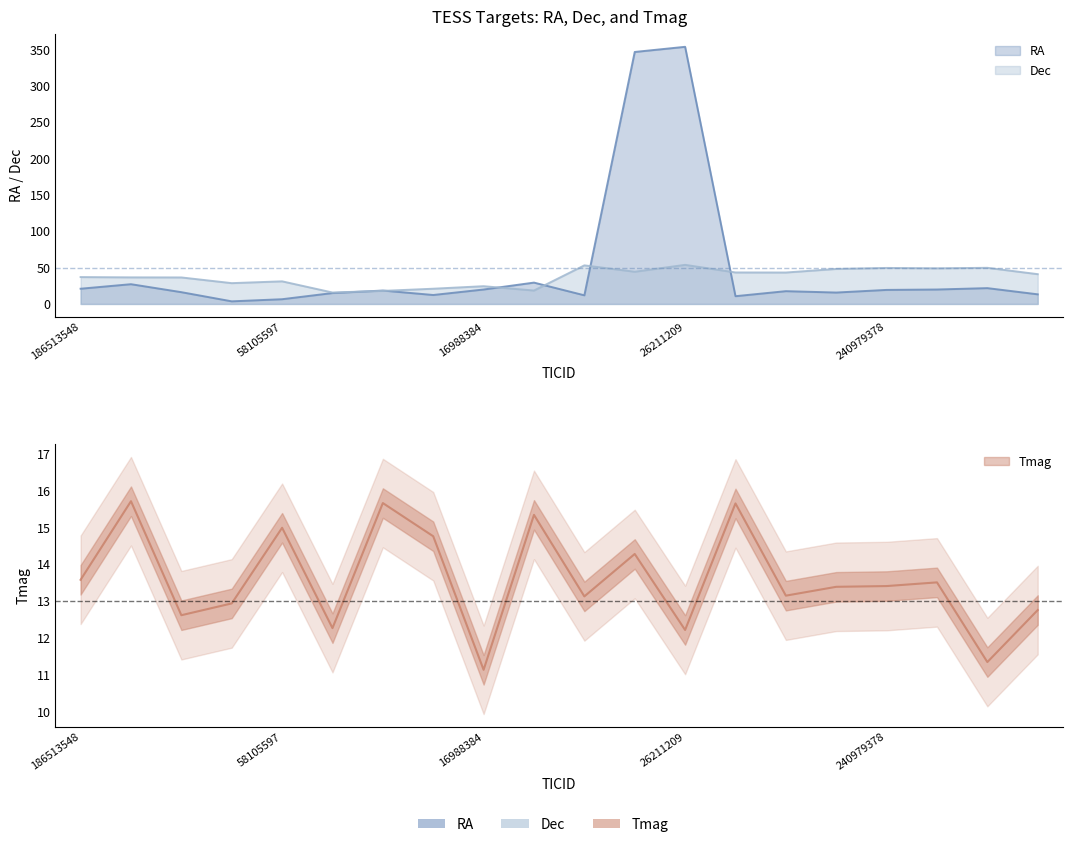

Rank the series by their average value, from highest to lowest.

RA, Dec, Tmag